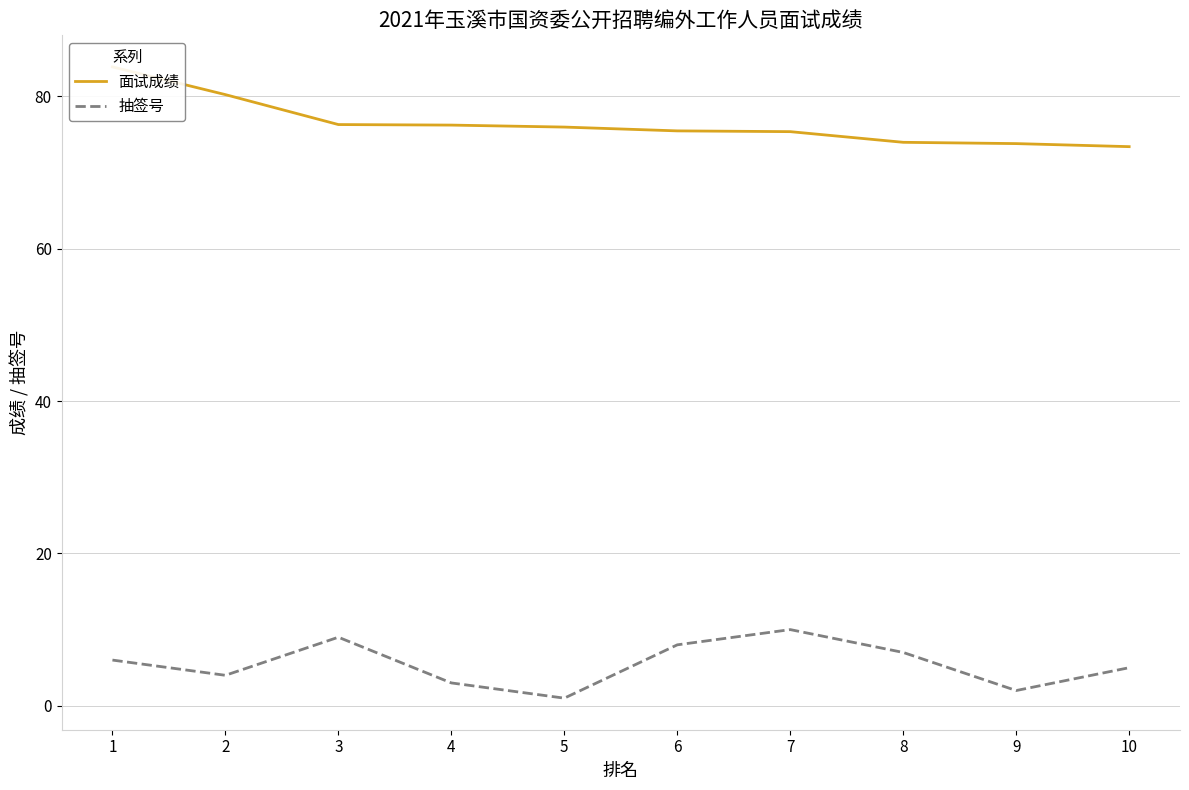

How many lines are shown in the chart?

2